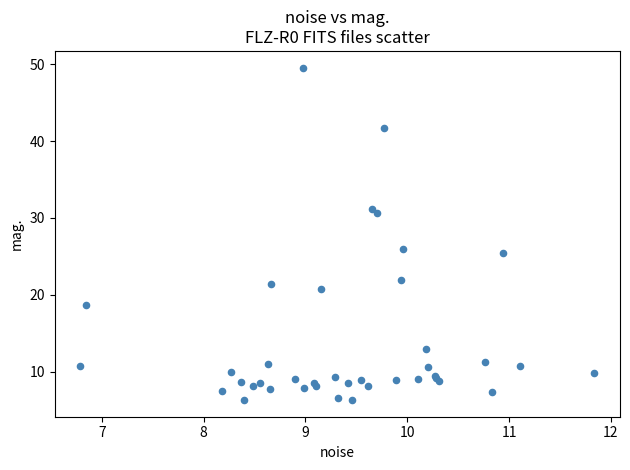

What Y value in the scatter plot is closest to 27?

26.0